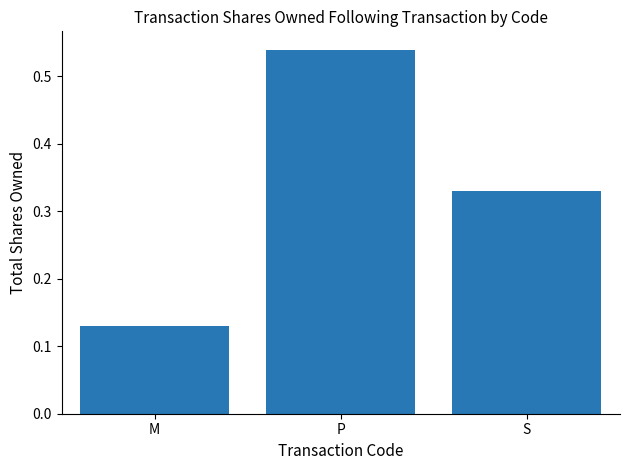

What is the label of the 1st bar from the right?

S